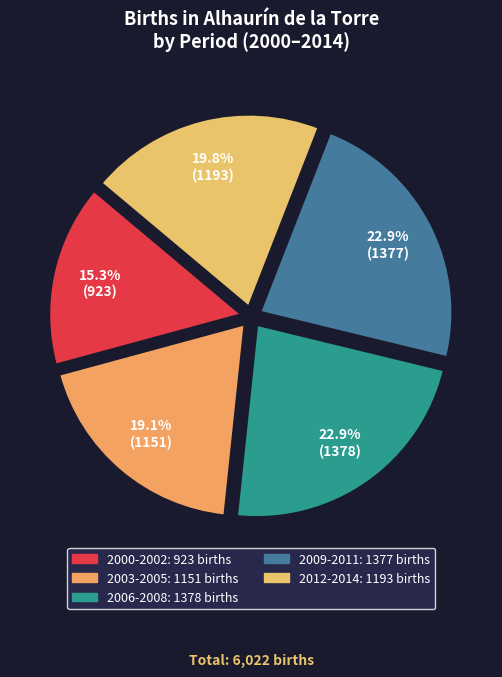

How many slices are in this pie chart?

5